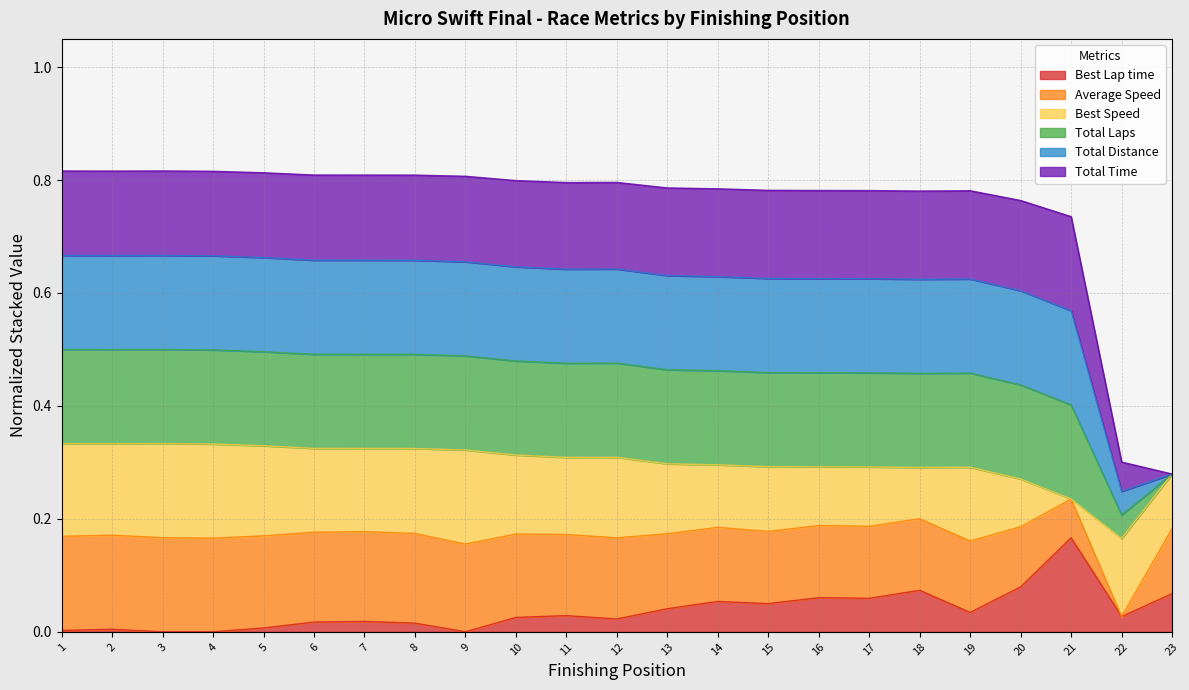

Does the chart have visible grid lines?

Yes